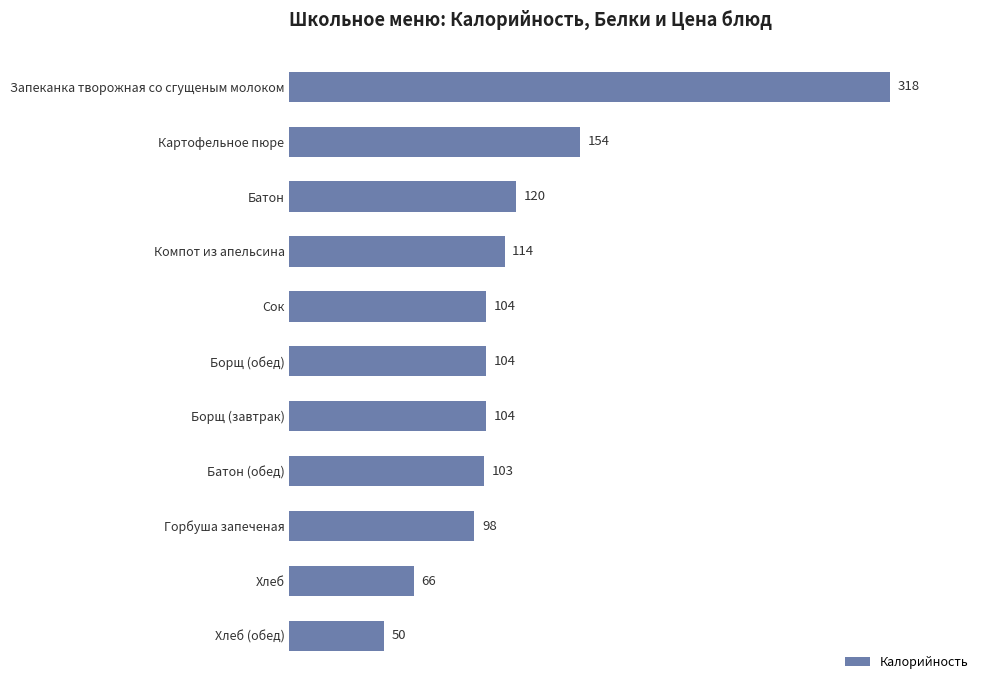

Reading top to bottom, list all the values displayed in this chart.

318	154	120	114	104	104	104	103	98	66	50